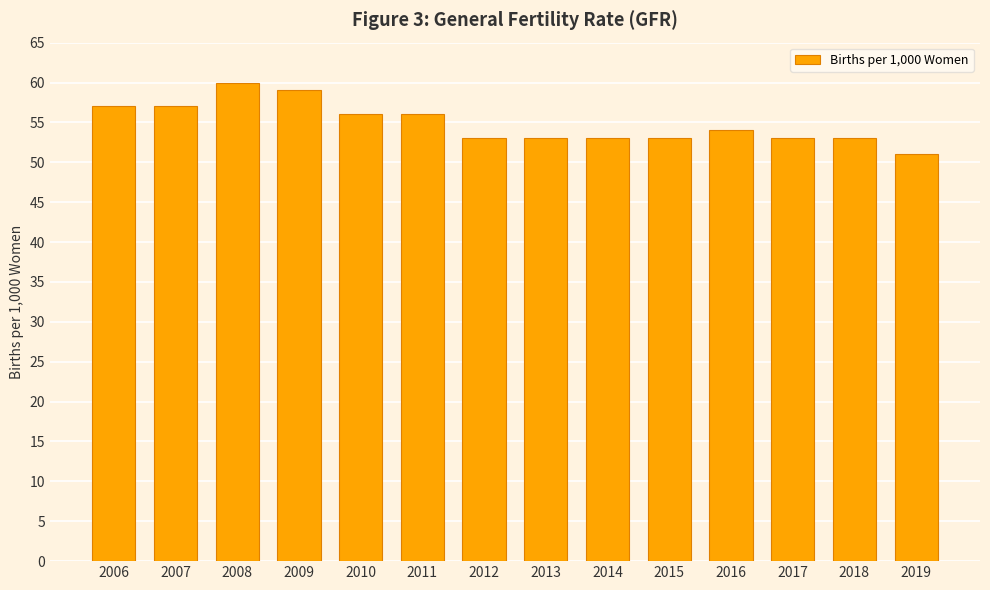

Which category has the highest value across all series?

2008